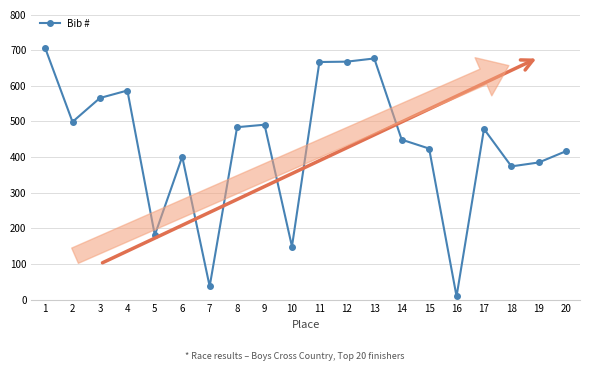

What is the value of the 1st point from the left?

707